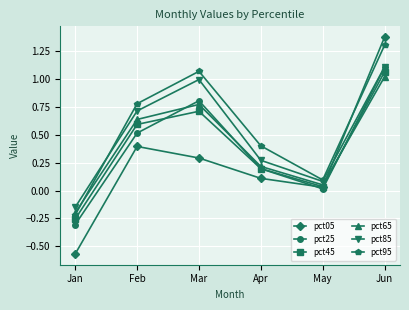

At how many categories does at least one series exceed 1?

2